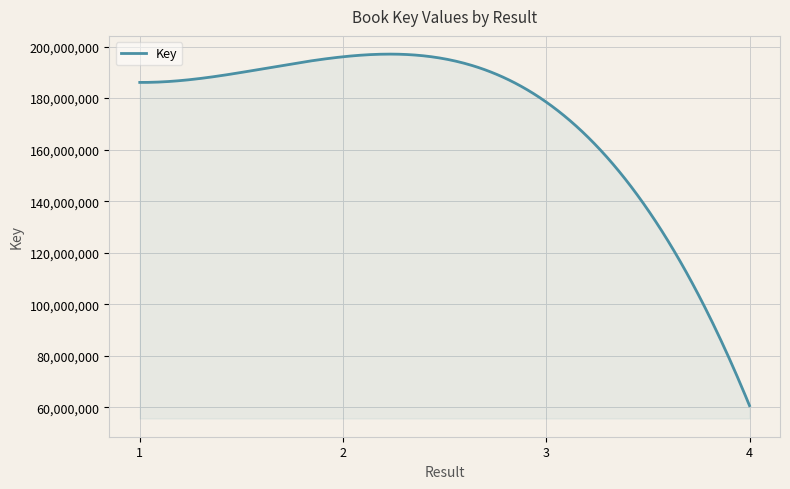

What is the maximum value shown in the chart?

197096506.6